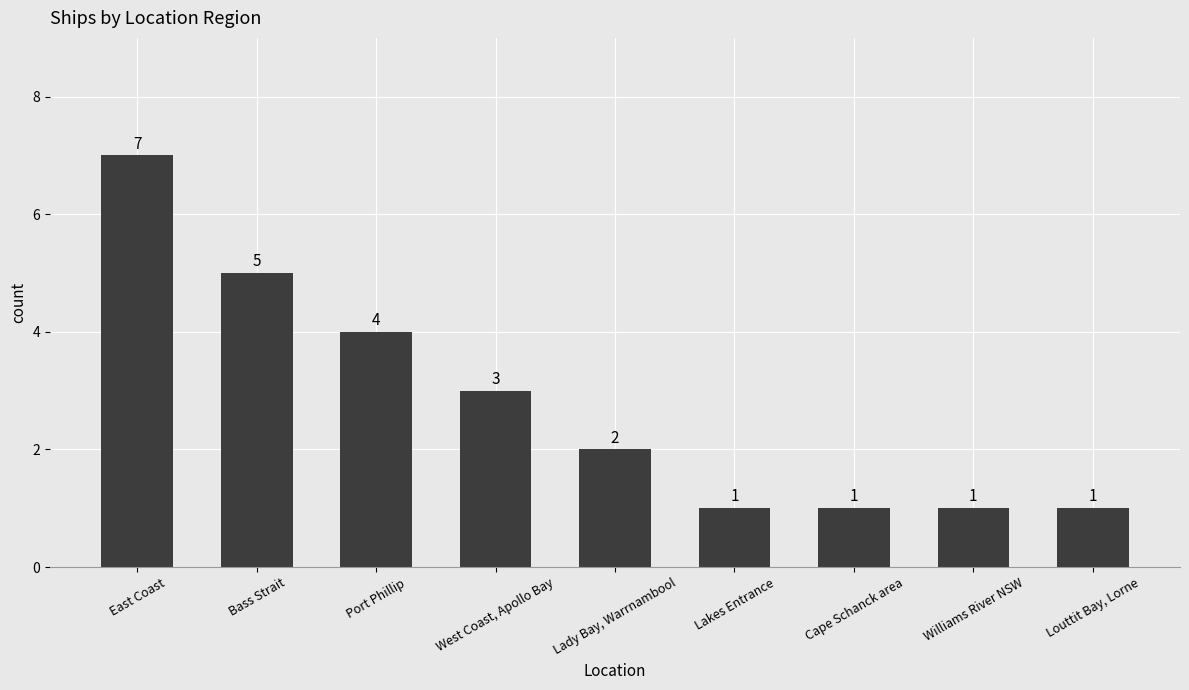

What is the greatest value displayed?

7